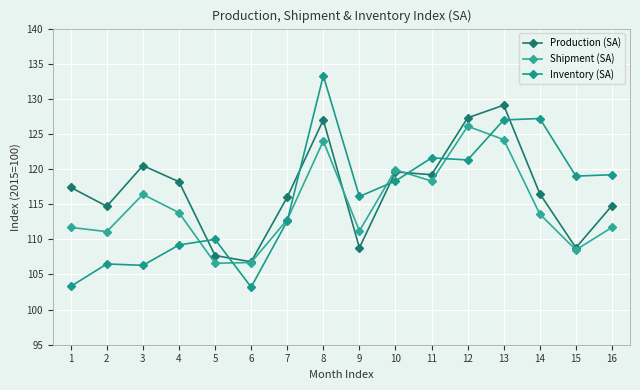

How many lines are shown in the chart?

3